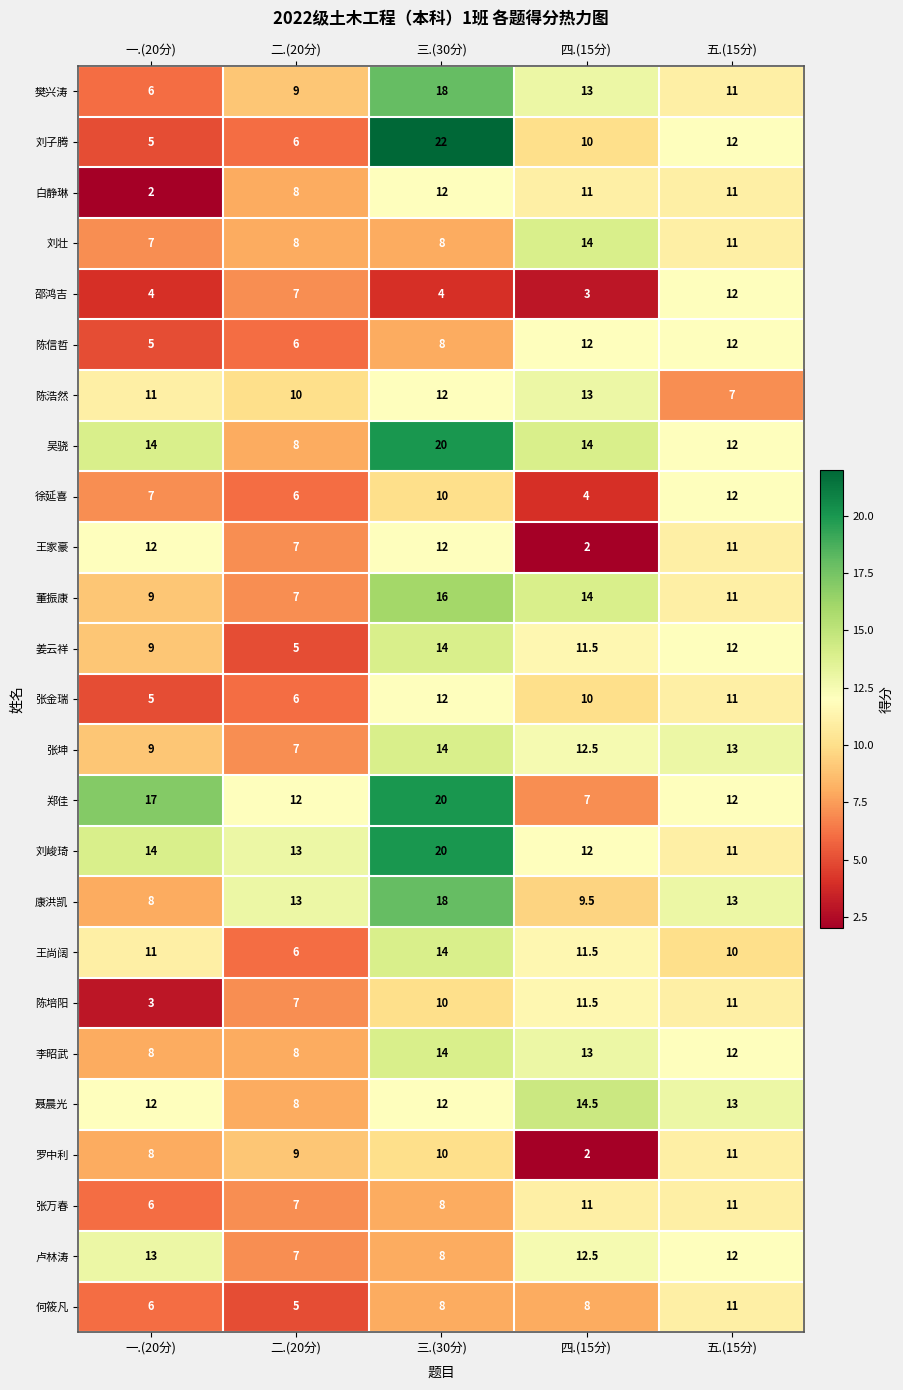

What value does the 刘子腾 series have at 一.(20分)?

5.0